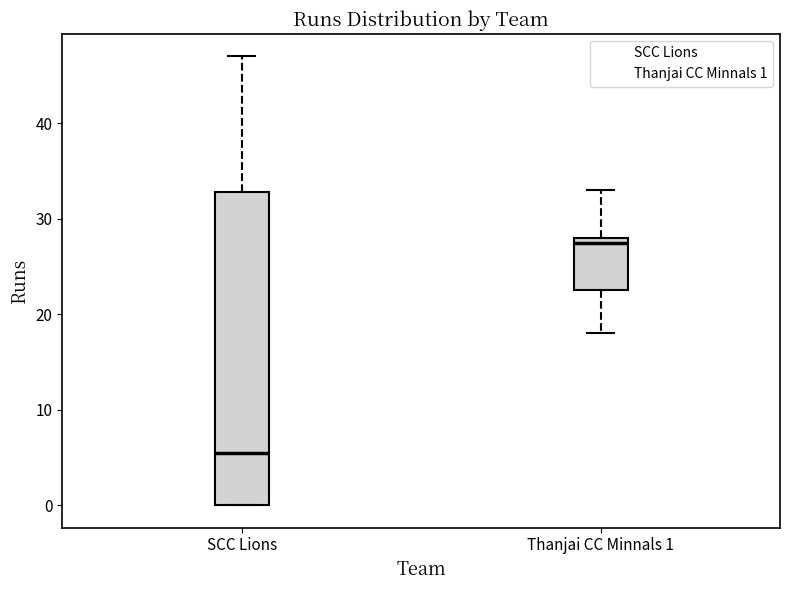

Comparing the boxes themselves (not the whiskers), which one is the tallest?

SCC Lions